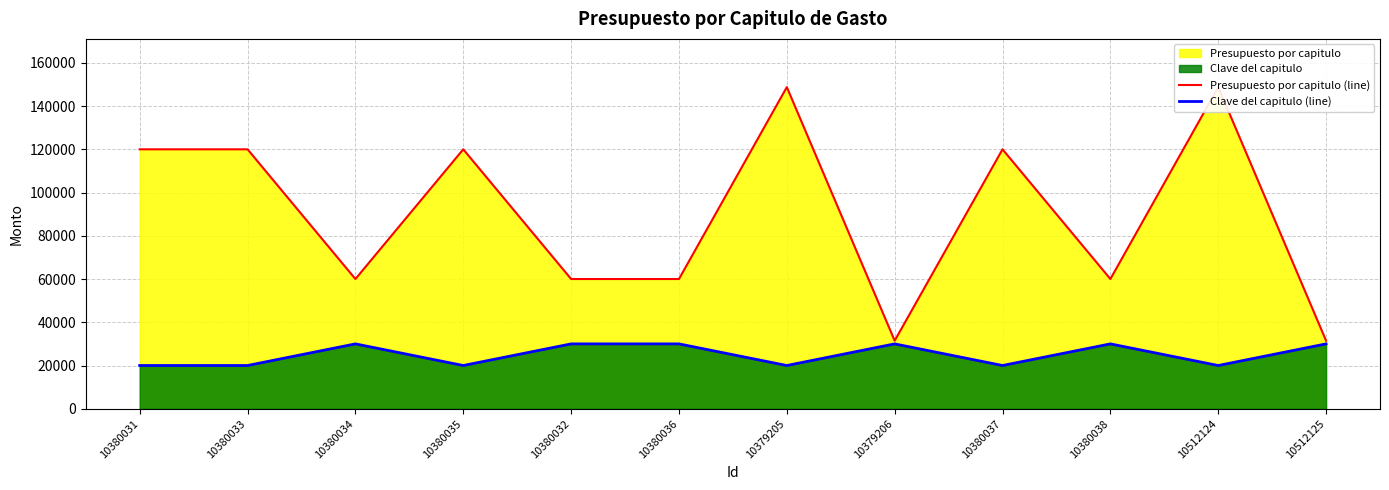

What is the maximum value for Clave del capitulo (line)?

30000